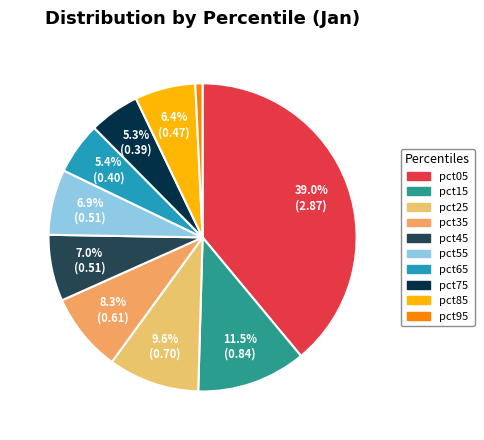

Rank the categories by value from lowest to highest.

pct95, pct75, pct65, pct85, pct55, pct45, pct35, pct25, pct15, pct05